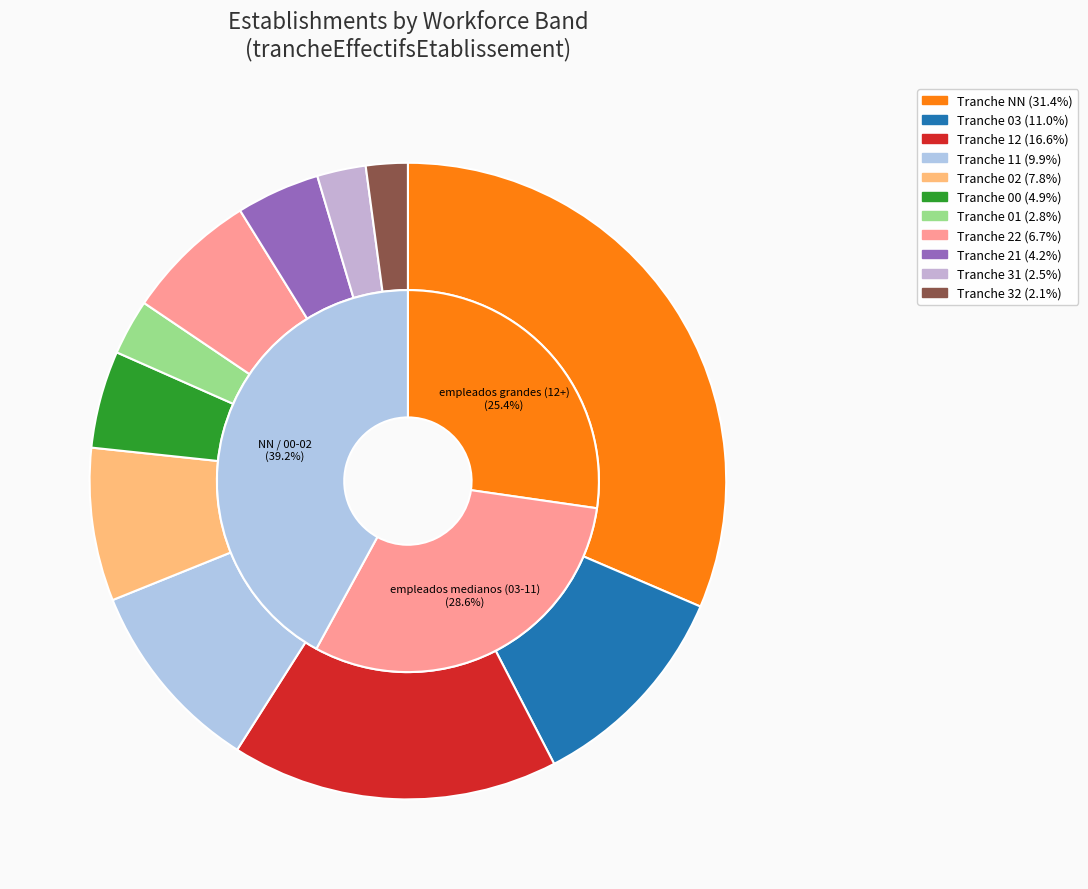

True or false: 00 accounts for 5% of the total.

True